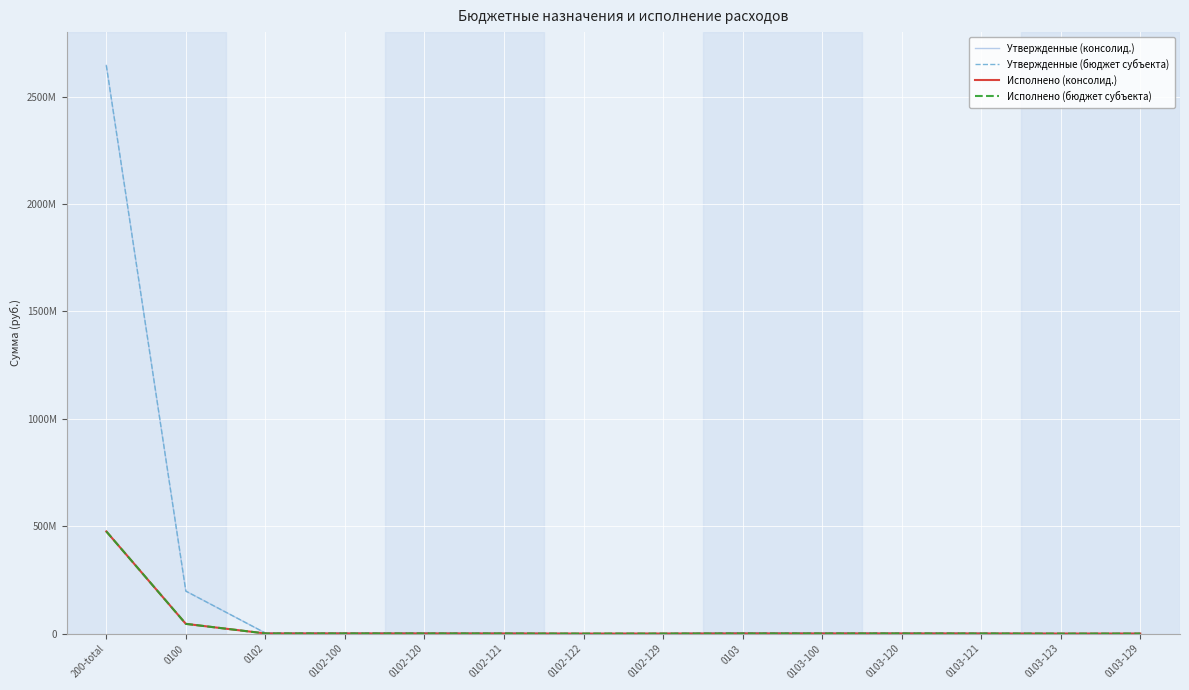

Does the chart display data point markers on the line(s)?

No